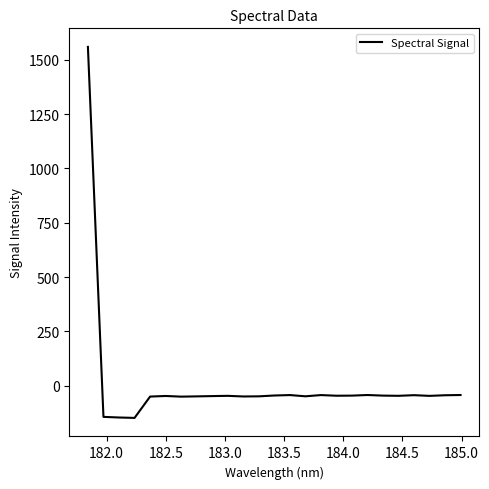

What is the difference between the maximum and minimum values?

1707.2